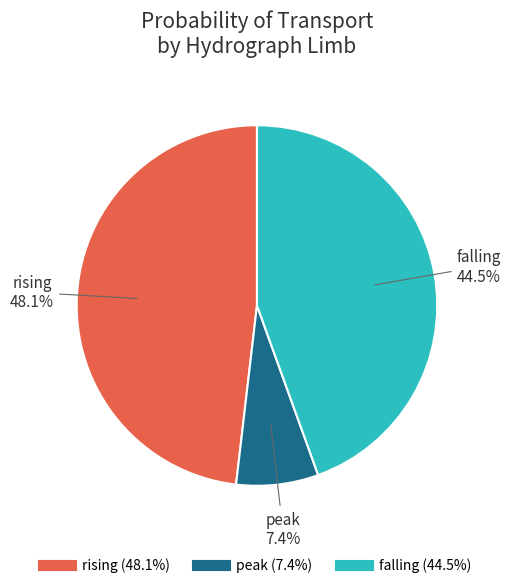

Which has a higher value, rising or peak?

rising